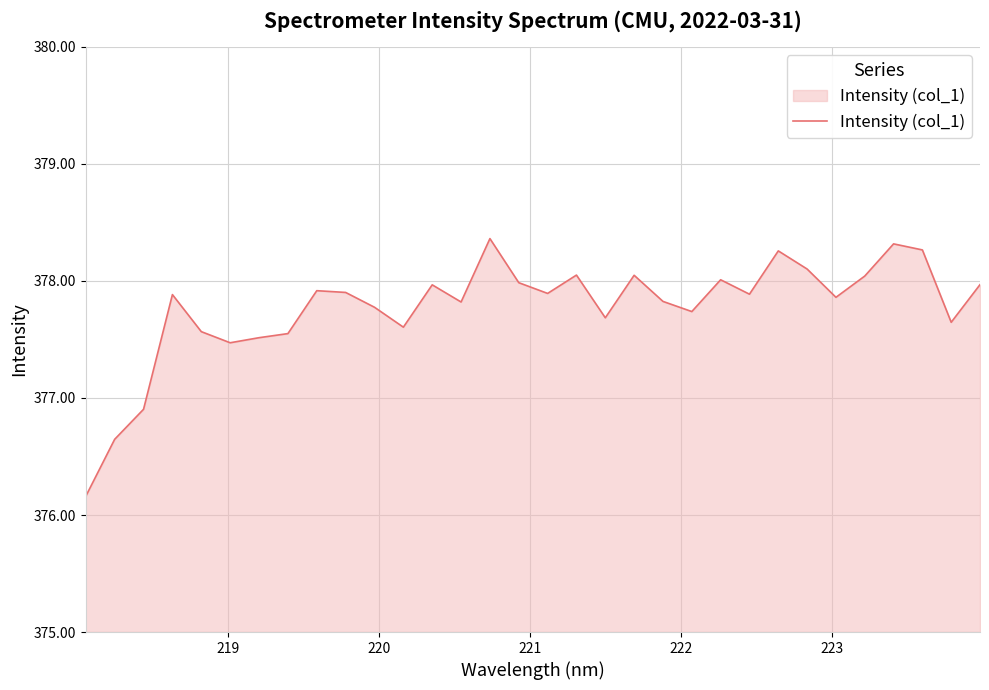

Does the chart have visible grid lines?

Yes